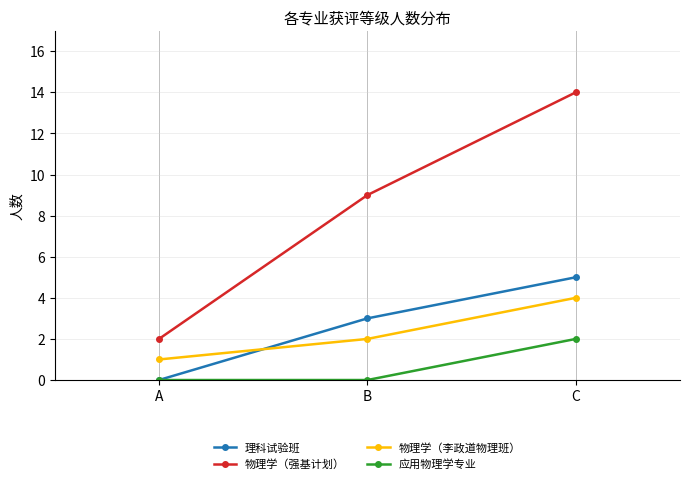

Reading right to left, extract all data points from this chart.

理科试验班: 5	3	0
物理学（强基计划）: 14	9	2
物理学（李政道物理班）: 4	2	1
应用物理学专业: 2	0	0